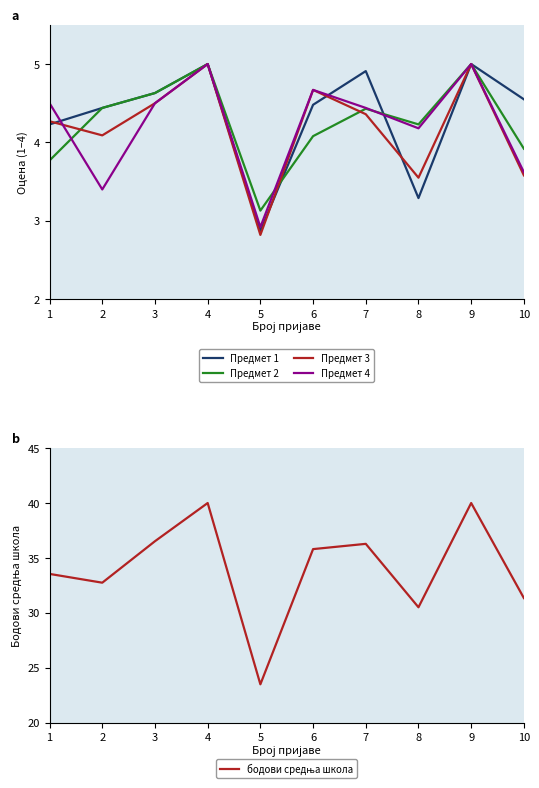

Reading left to right, transcribe all the data shown in this chart.

Предмет 1: 1=4.2	2=4.4	3=4.6	4=5.0	5=2.9	6=4.5	7=4.9	8=3.3	9=5.0	10=4.5
Предмет 2: 1=3.8	2=4.4	3=4.6	4=5.0	5=3.1	6=4.1	7=4.4	8=4.2	9=5.0	10=3.9
Предмет 3: 1=4.3	2=4.1	3=4.5	4=5.0	5=2.8	6=4.7	7=4.4	8=3.5	9=5.0	10=3.6
Предмет 4: 1=4.5	2=3.4	3=4.5	4=5.0	5=2.9	6=4.7	7=4.4	8=4.2	9=5.0	10=3.6
бодови средња школа: 1=33.5	2=32.7	3=36.5	4=40.0	5=23.5	6=35.8	7=36.3	8=30.5	9=40.0	10=31.3